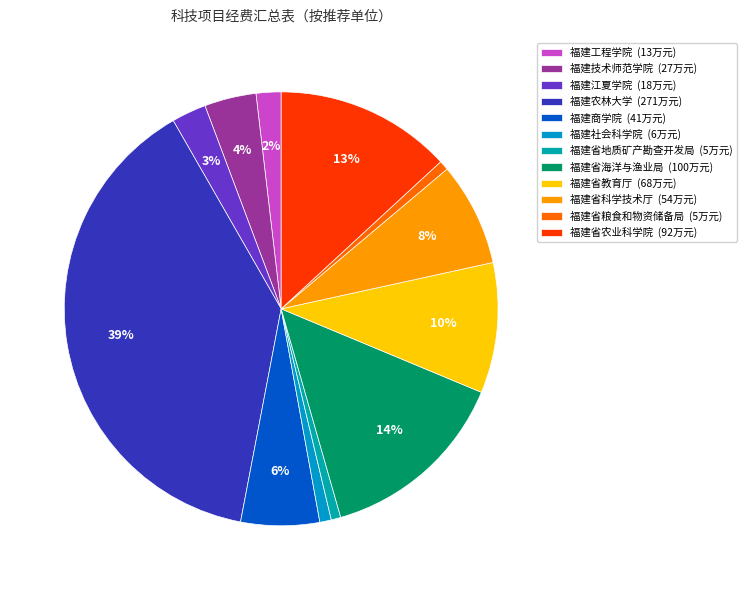

Combined, do 福建农林大学 and 福建工程学院 account for over 50%?

No